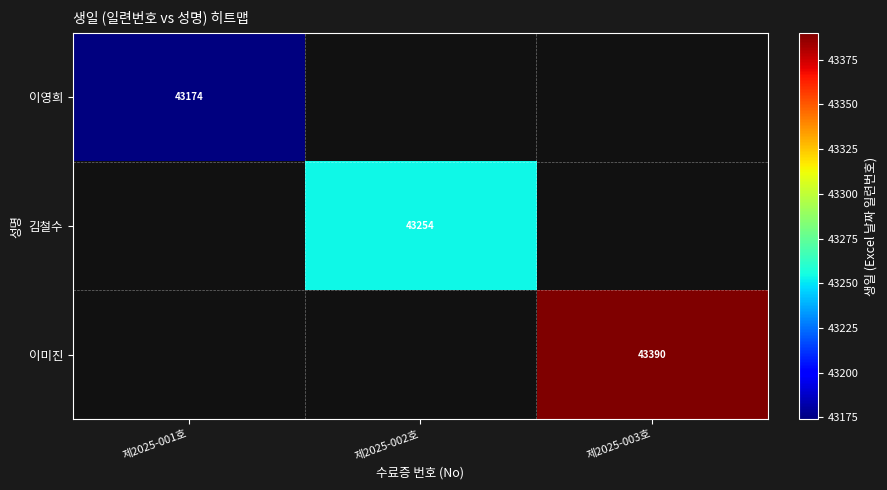

True or false: 이영희 has a value of 43174 at 제2025-001호.

True